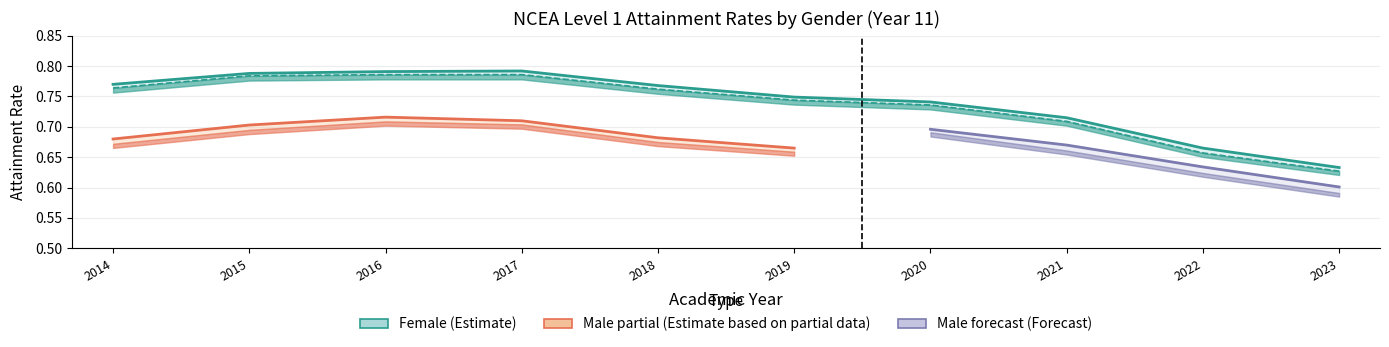

Rank the categories by Female Current Year Rate value from highest to lowest.

2016, 2017, 2015, 2014, 2018, 2019, 2020, 2021, 2022, 2023